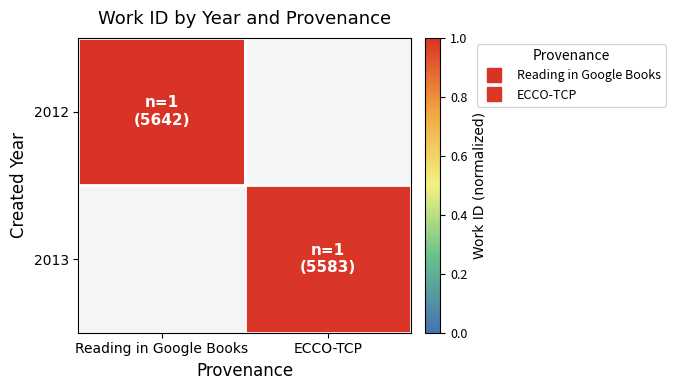

Which category has the lowest value in the 2013 series?

Reading in Google Books